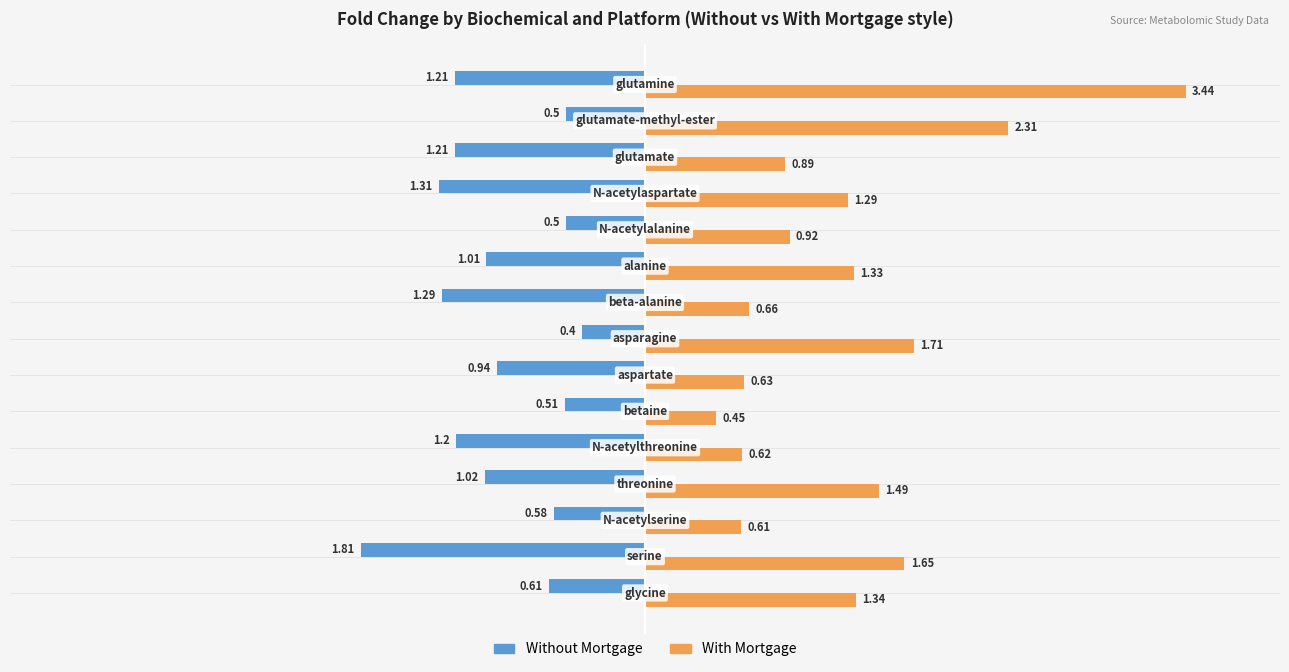

Which series has the largest range (max minus min)?

With Mortgage